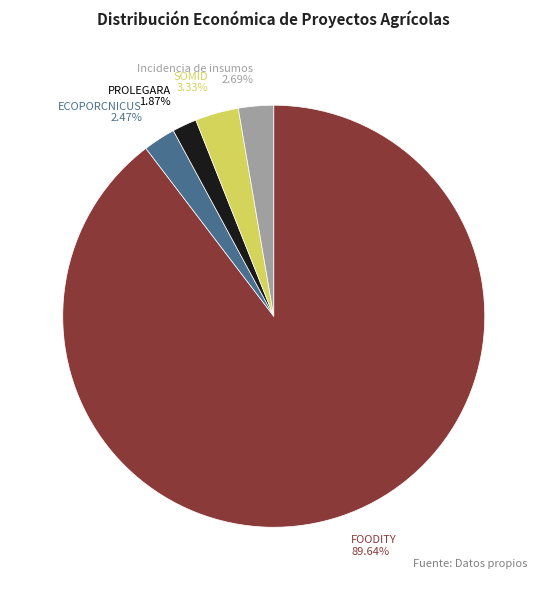

Which category accounts for the majority?

FOODITY